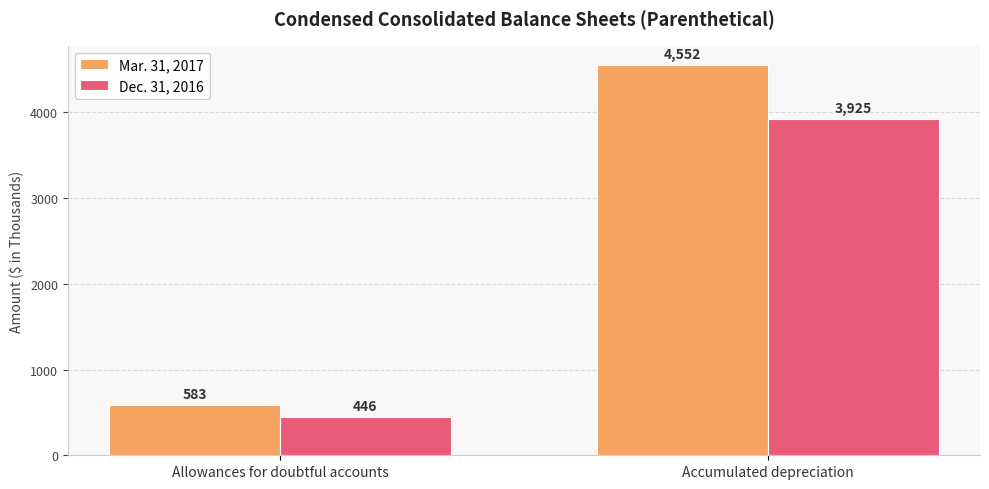

Which series changed the most between Allowances for doubtful accounts and Accumulated depreciation?

Mar. 31, 2017